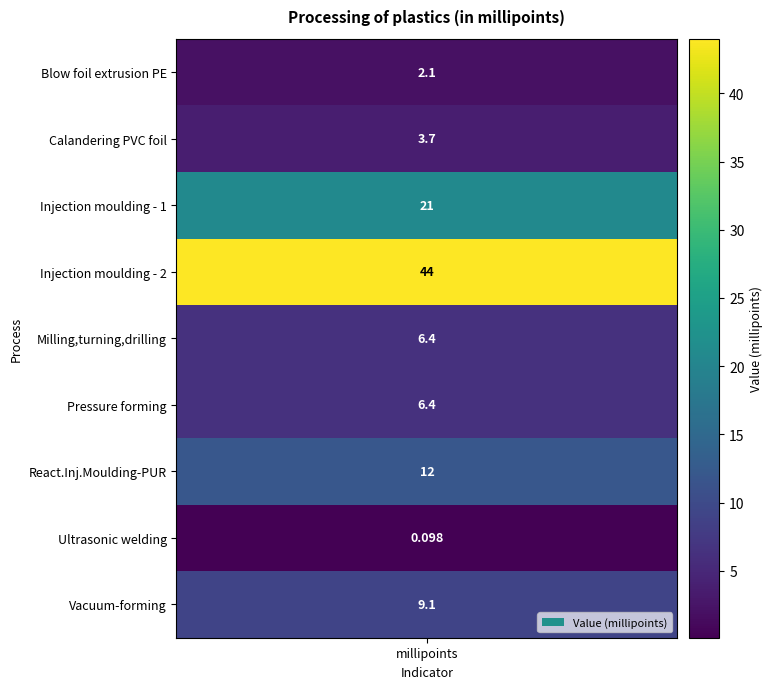

Count the number of values greater than 6.

6